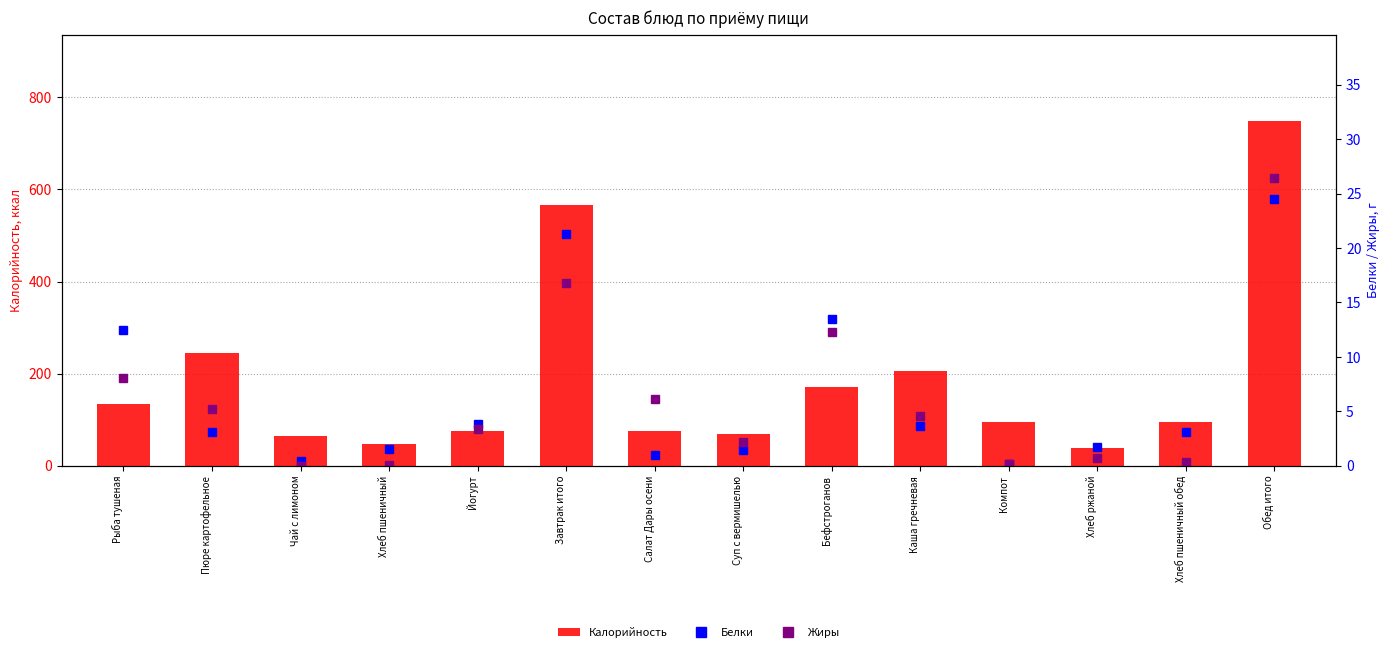

Between Хлеб пшеничный обед and Бефстроганов, which is larger?

Бефстроганов